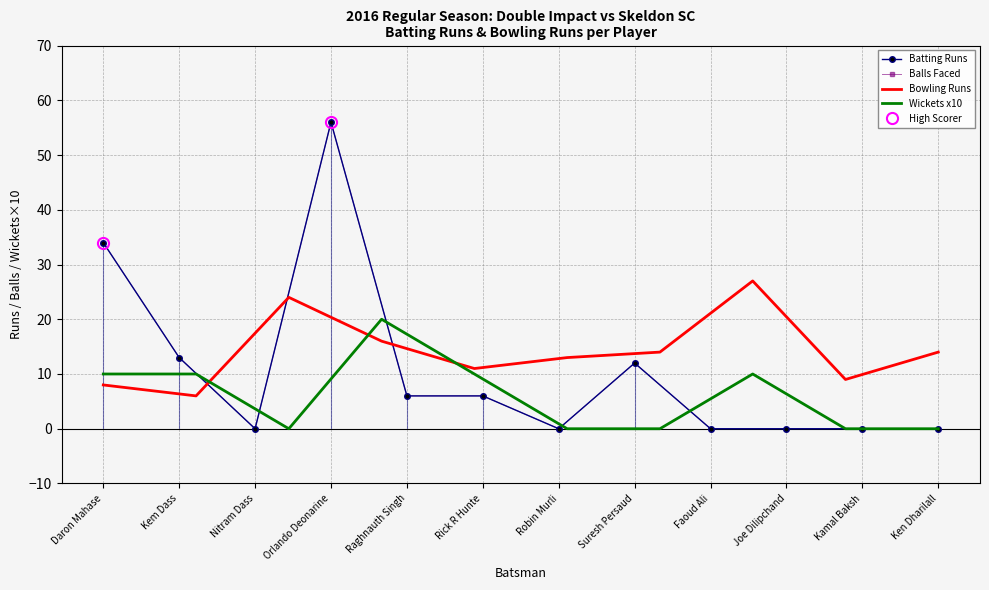

How many data points in Runs are above 6?

4